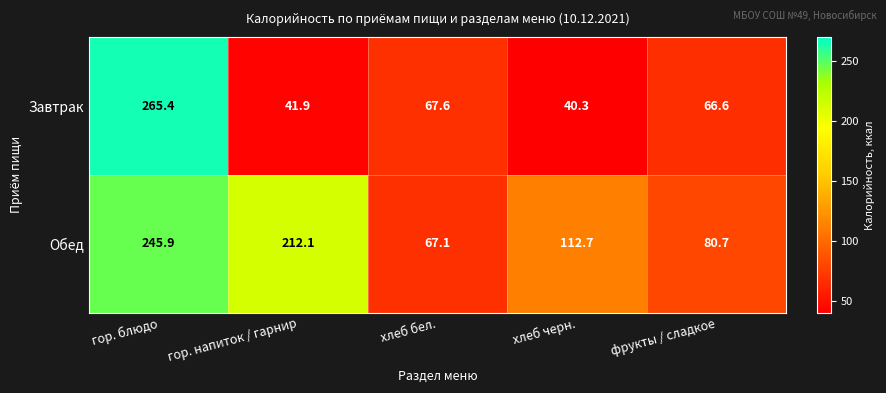

What is the total value across all series at фрукты / сладкое?

147.3